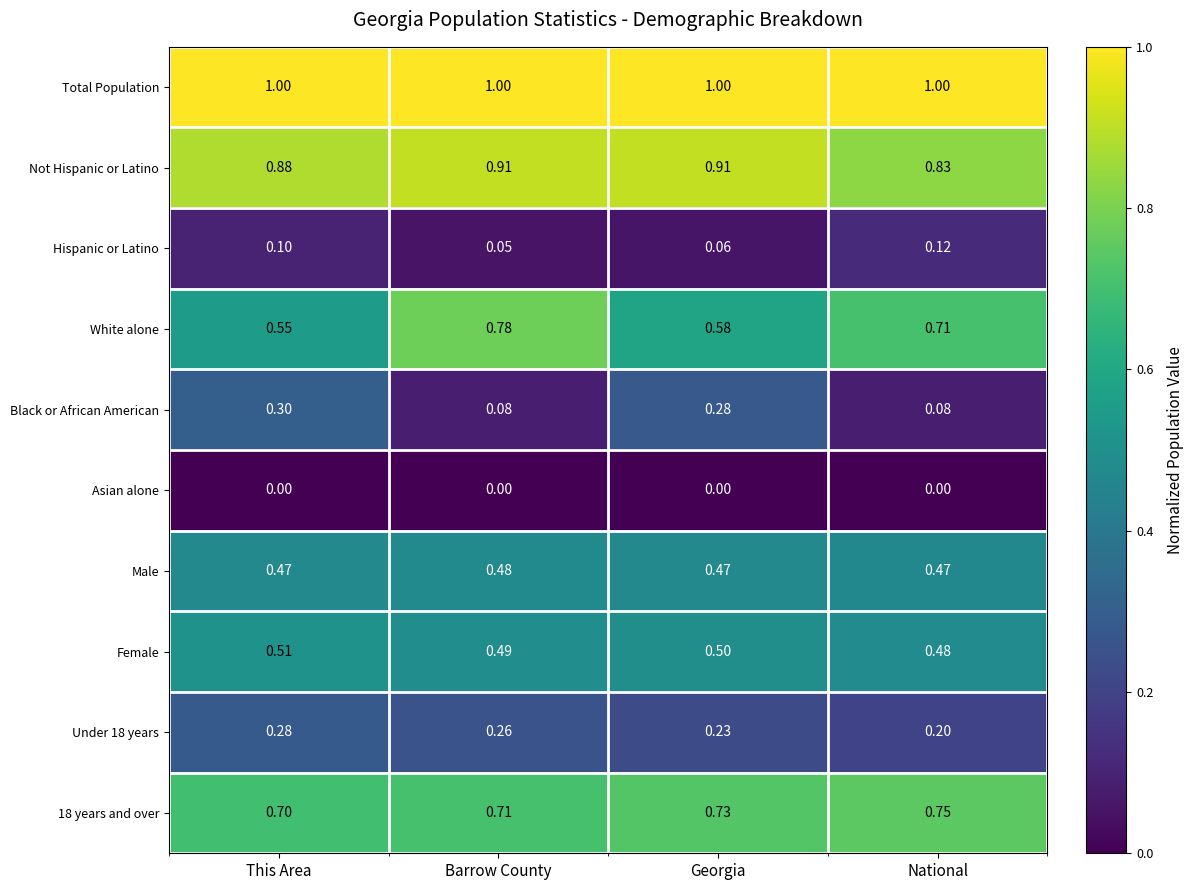

What is the difference between the highest and lowest values at Barrow County?

1.0